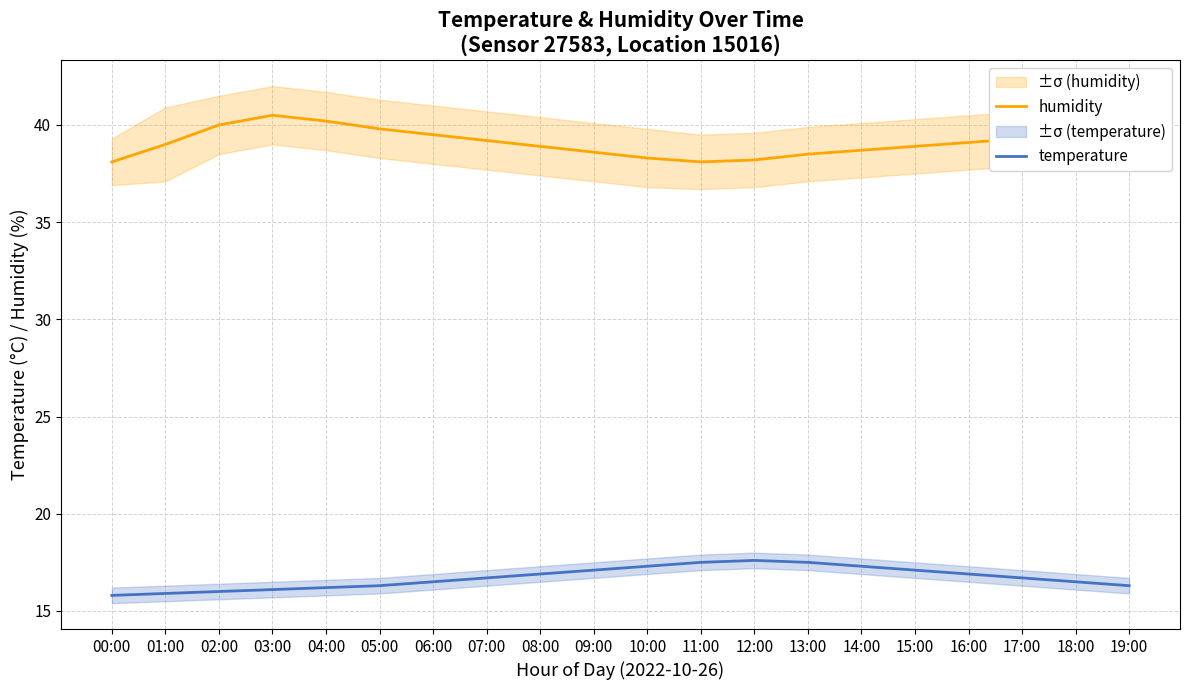

What is the difference between the humidity values at 04:00 and 10:00?

1.9